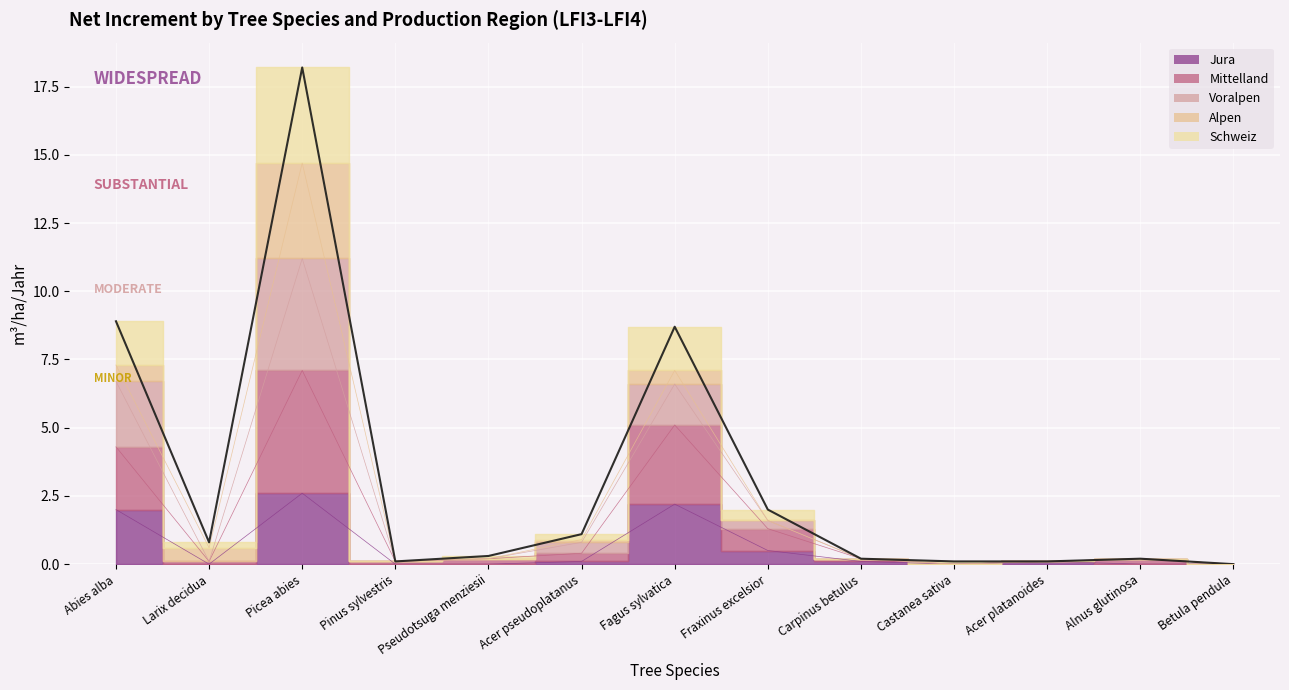

What is the sum of all Voralpen values?

33.0